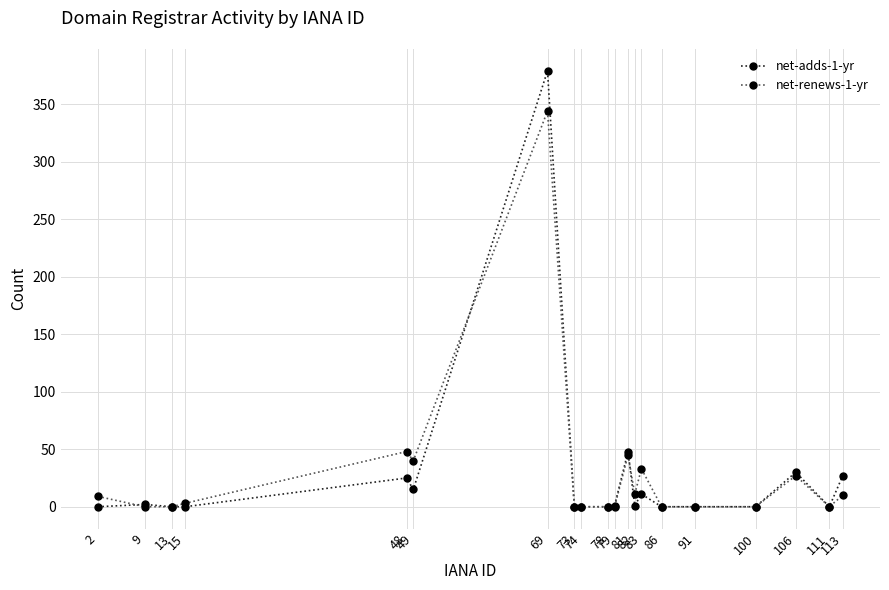

Rank the series by their maximum value, from highest to lowest.

net-adds-1-yr, net-renews-1-yr